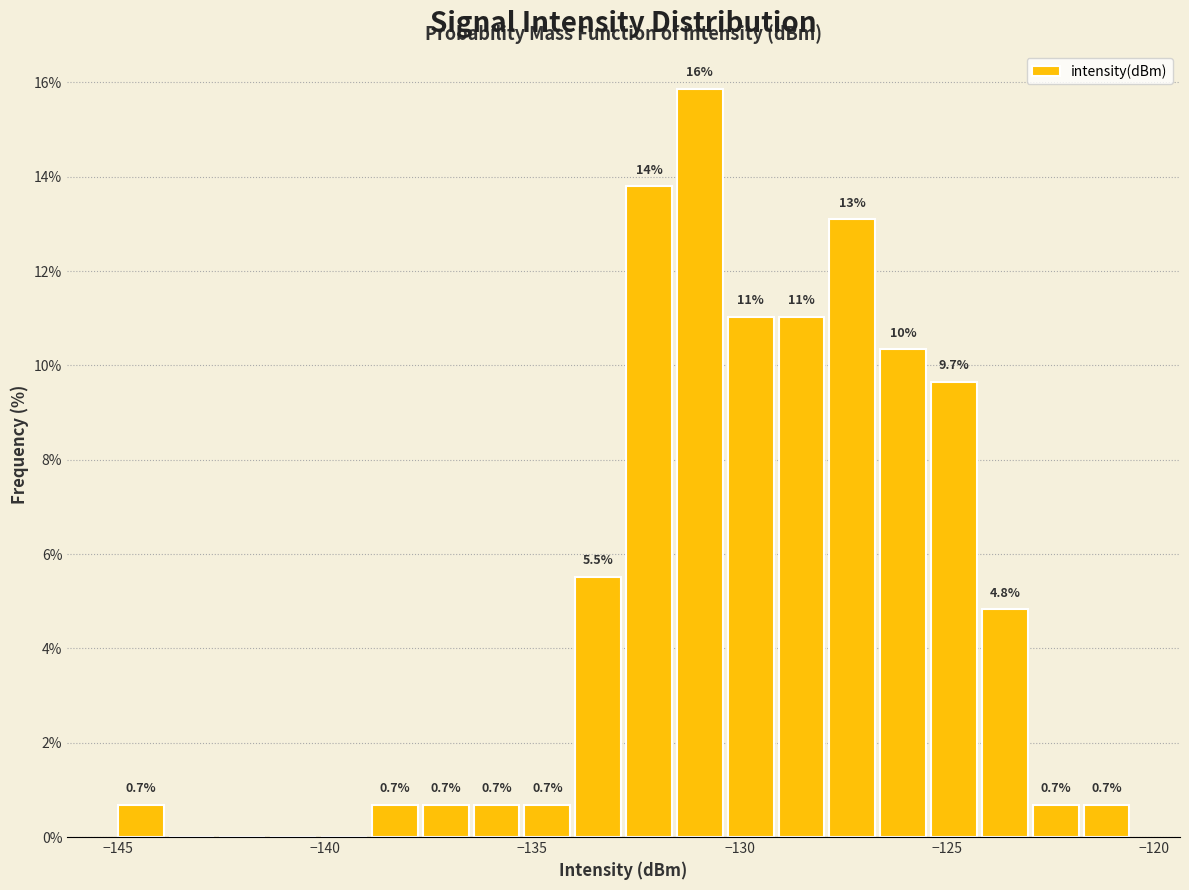

Around what value on the x-axis is the tallest bar? Give the approximate position of its centre, as read against the axis.

-131.0